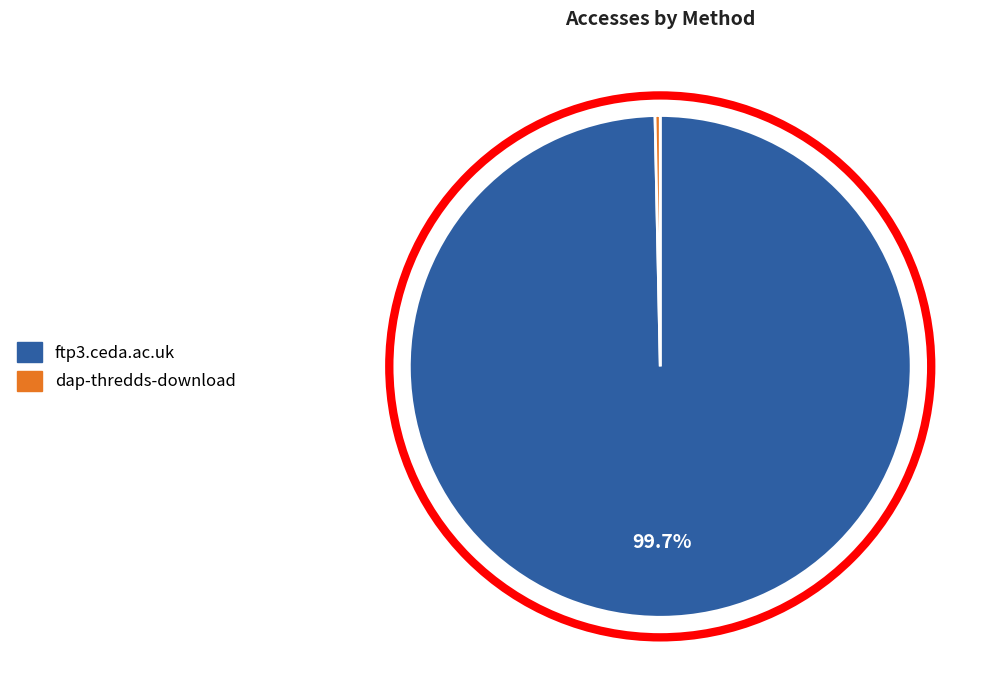

To the nearest percent, what percentage of the pie is ftp3.ceda.ac.uk?

100%